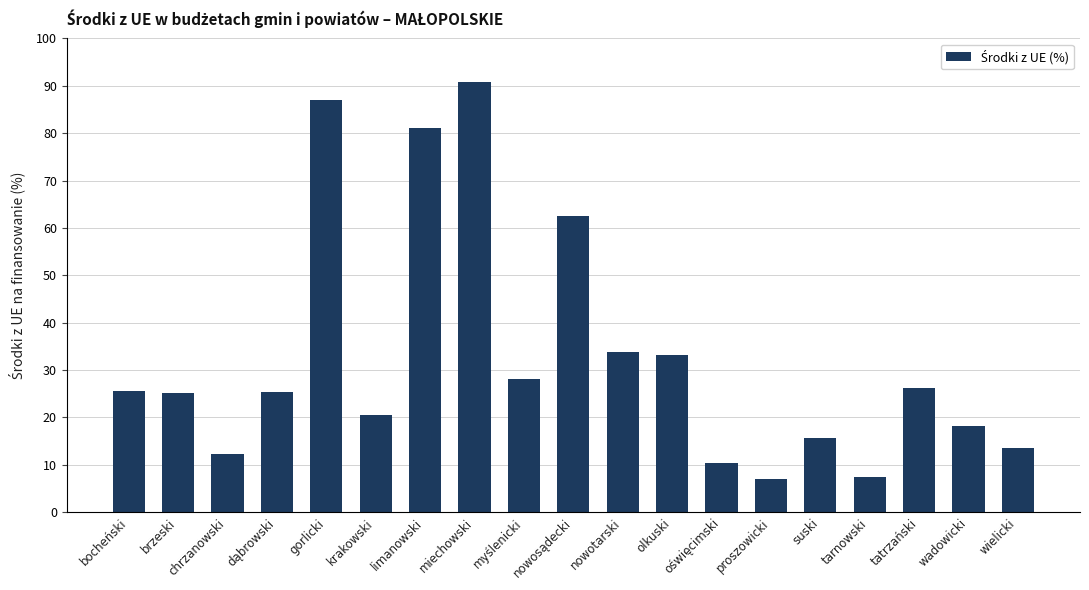

What is the maximum value shown in the chart?

90.8